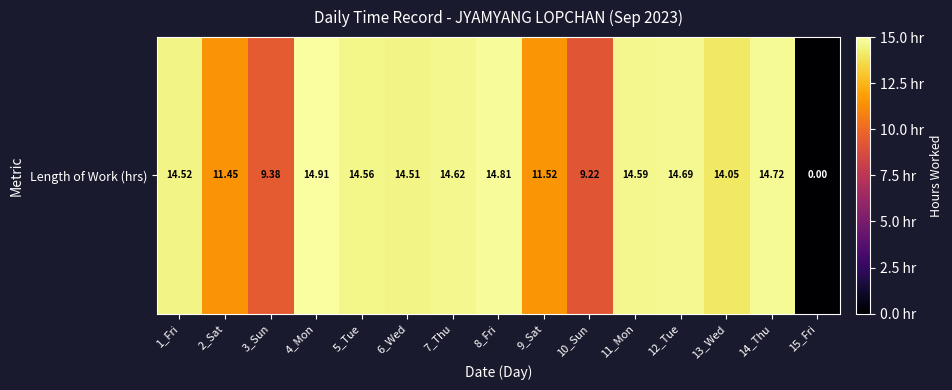

Rank the categories by value from lowest to highest.

15_Fri, 10_Sun, 3_Sun, 2_Sat, 9_Sat, 13_Wed, 6_Wed, 1_Fri, 5_Tue, 11_Mon, 7_Thu, 12_Tue, 14_Thu, 8_Fri, 4_Mon